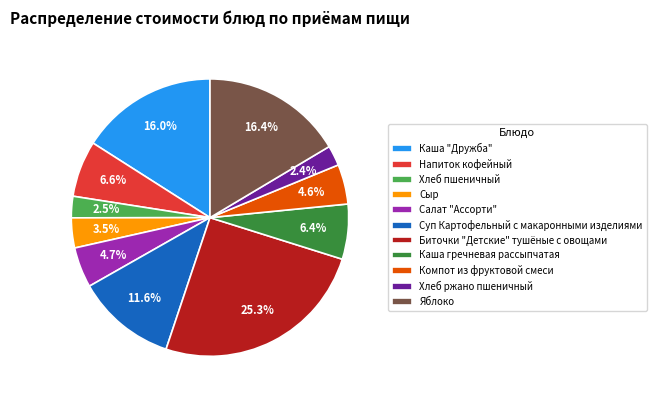

Between Салат "Ассорти" and Каша гречневая рассыпчатая, which is larger?

Каша гречневая рассыпчатая